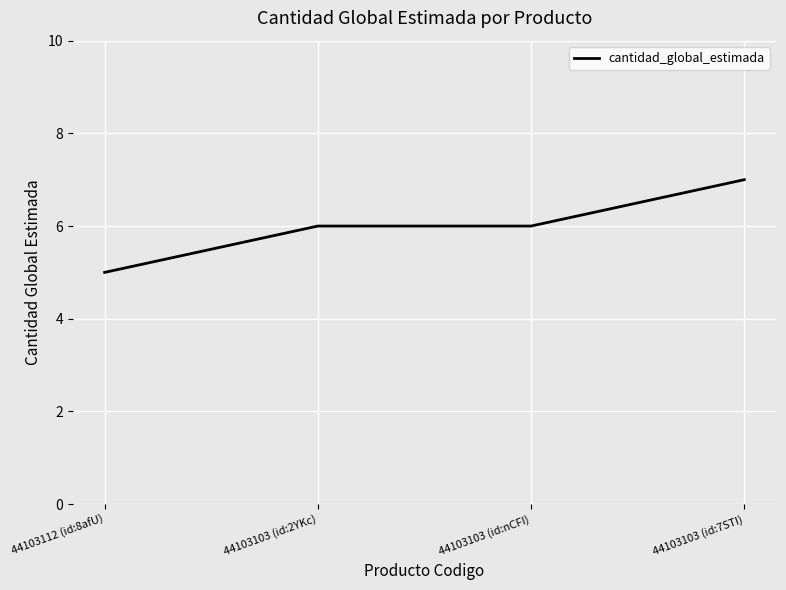

Is it true that the value at 44103112 (id:8afU) is 5?

True